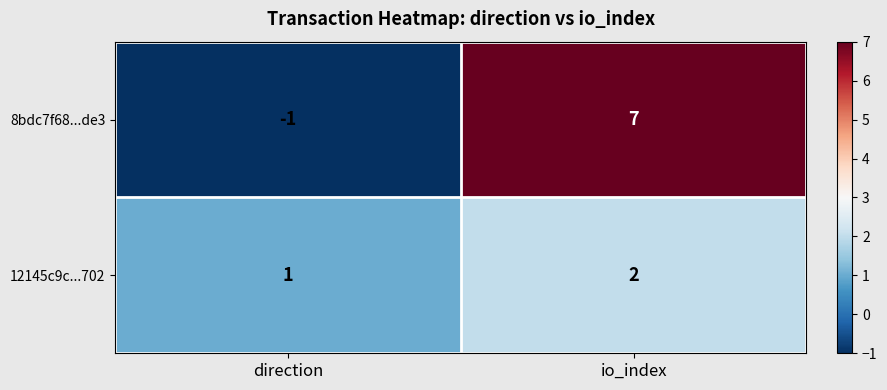

The 12145c9c...702 series shows 1 at io_index. True or false?

False